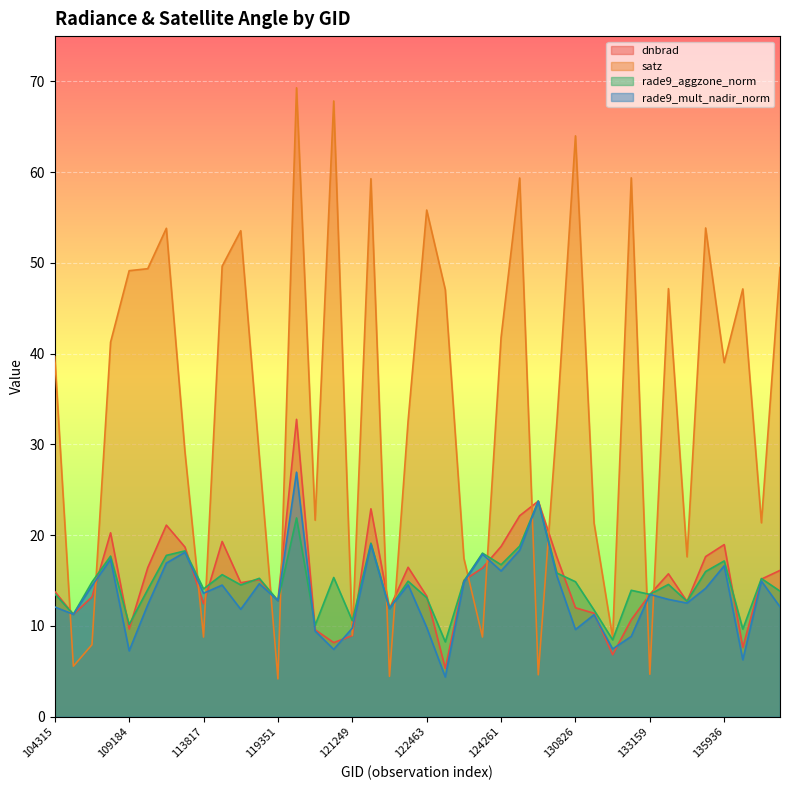

What position from the right is 131354?

11